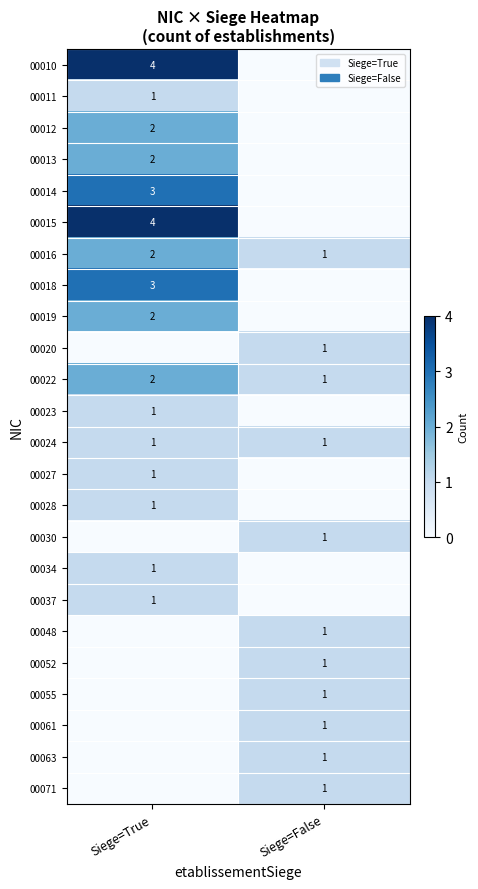

Is it true that 00015 equals 6 at Siege=True?

False